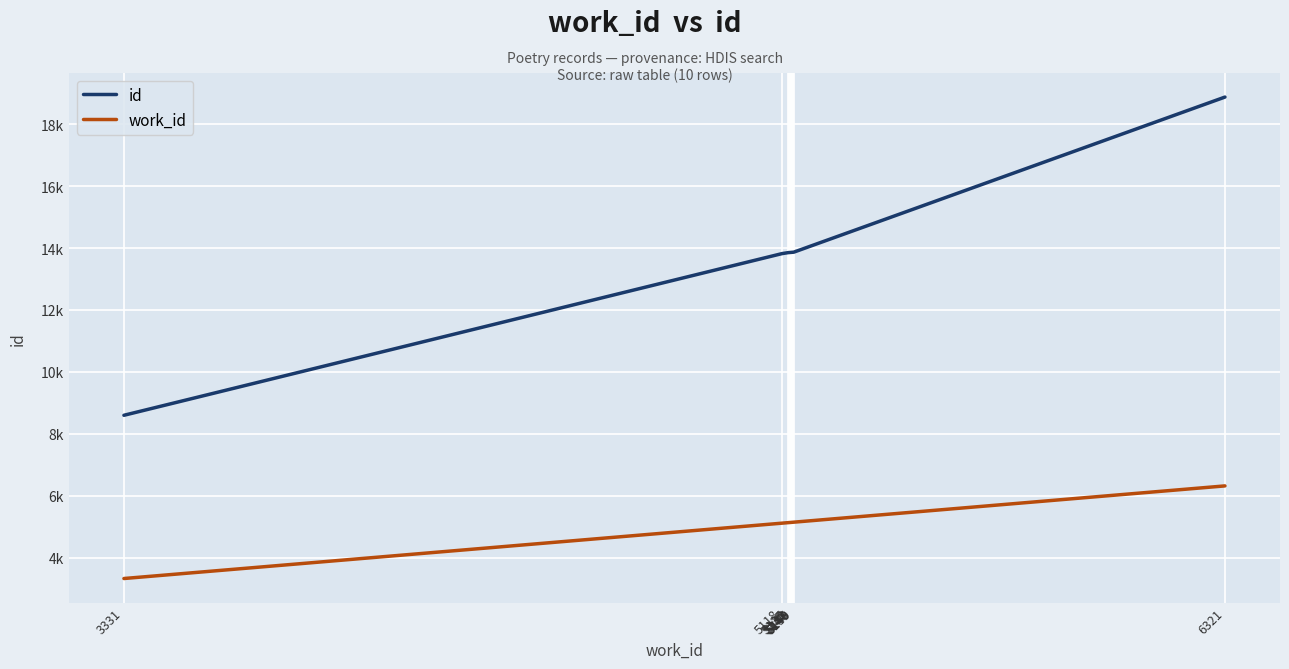

True or false: work_id and id intersect in this chart.

False